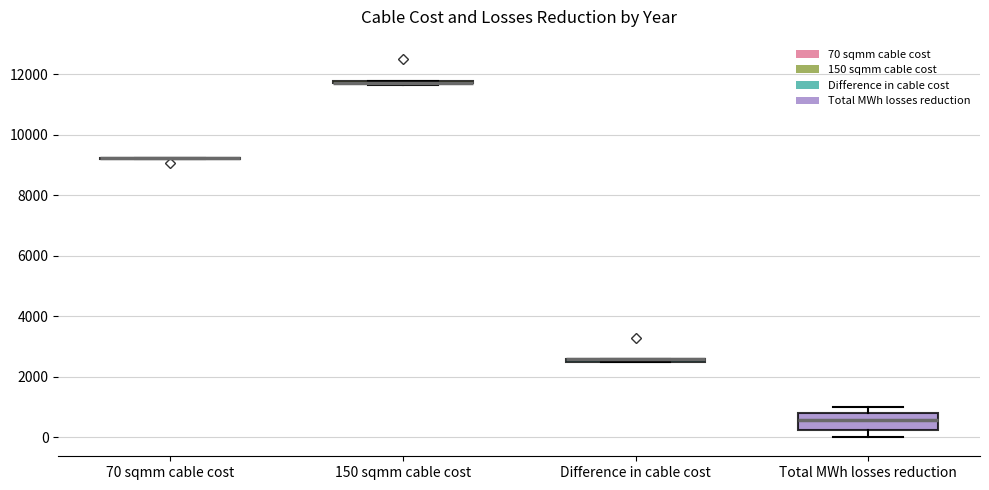

Comparing the boxes themselves (not the whiskers), which one is the tallest?

Total MWh losses reduction